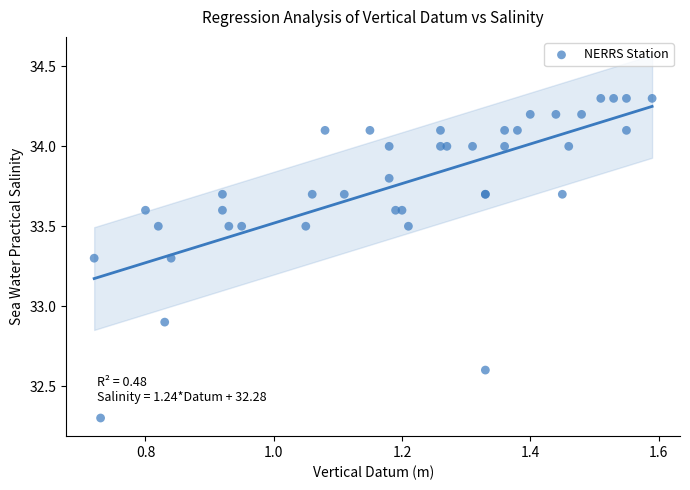

What Y value in the scatter plot is closest to 33?

32.9